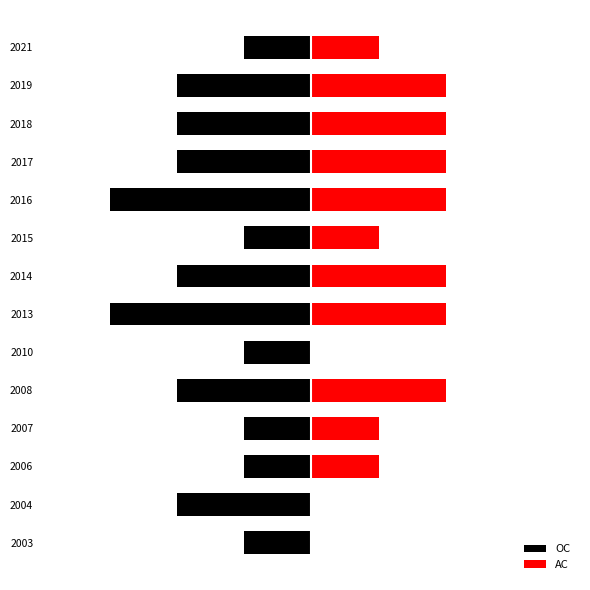

How many AC values are between 1 and 2?

11